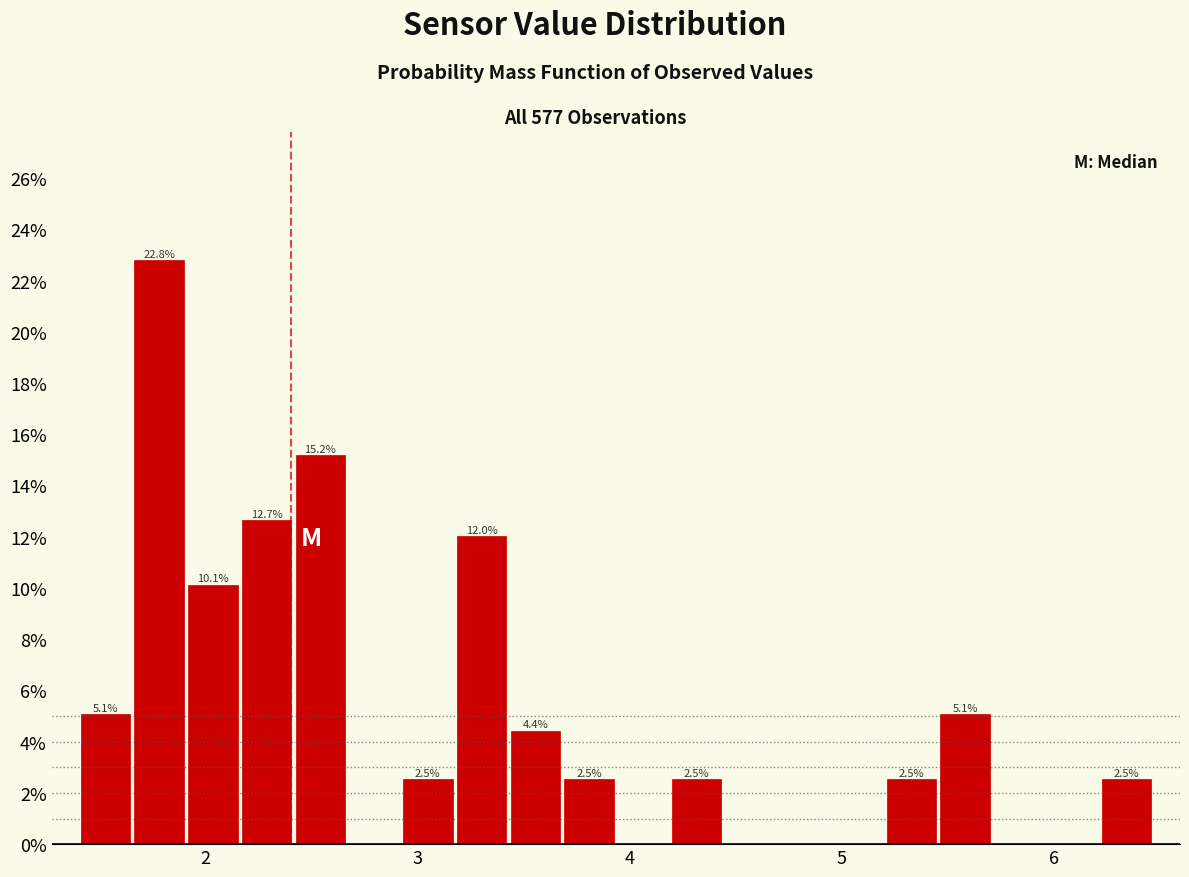

Read against the x-axis, roughly where is the centre of the tallest bar?

1.8